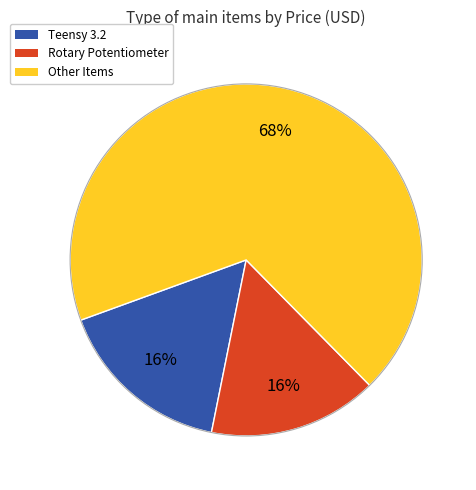

How many segments does this pie chart have?

3